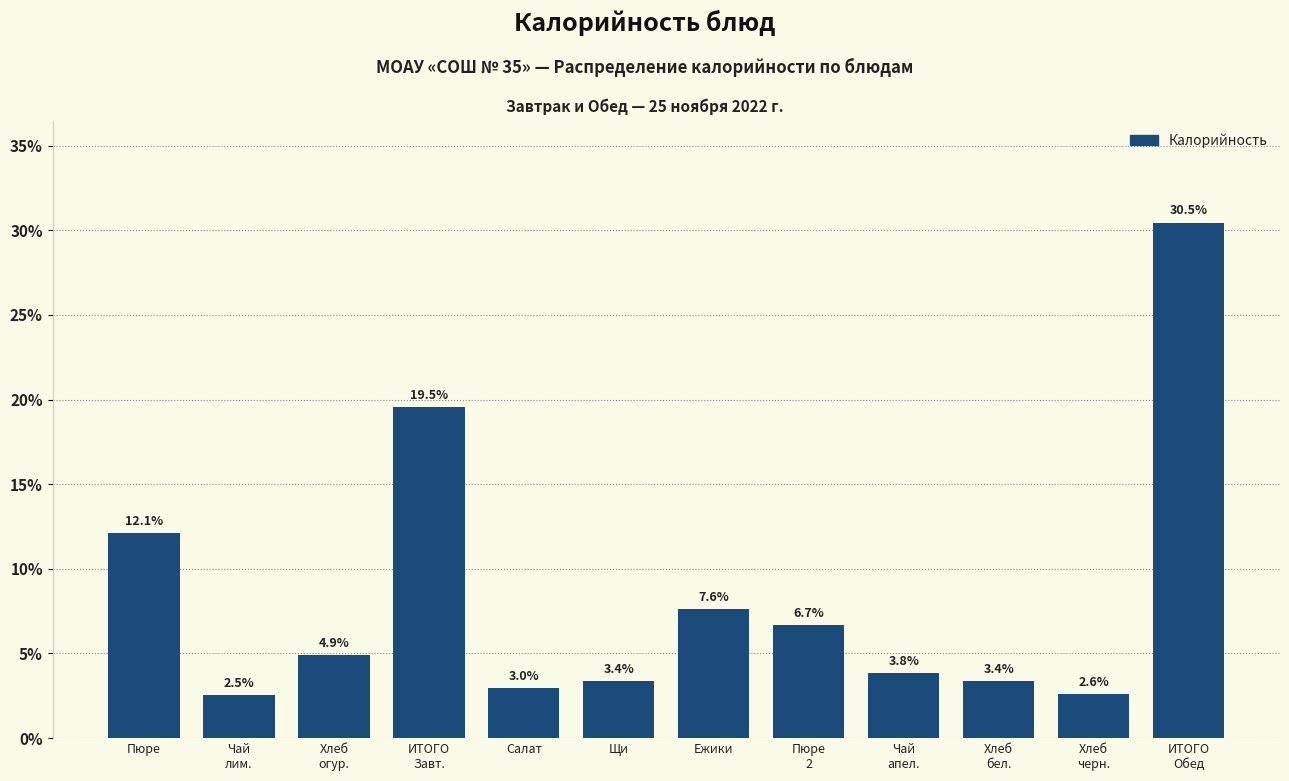

Reading left to right, what are all the values shown in this chart?

12.1	2.5	4.9	19.5	3.0	3.4	7.6	6.7	3.8	3.4	2.6	30.5